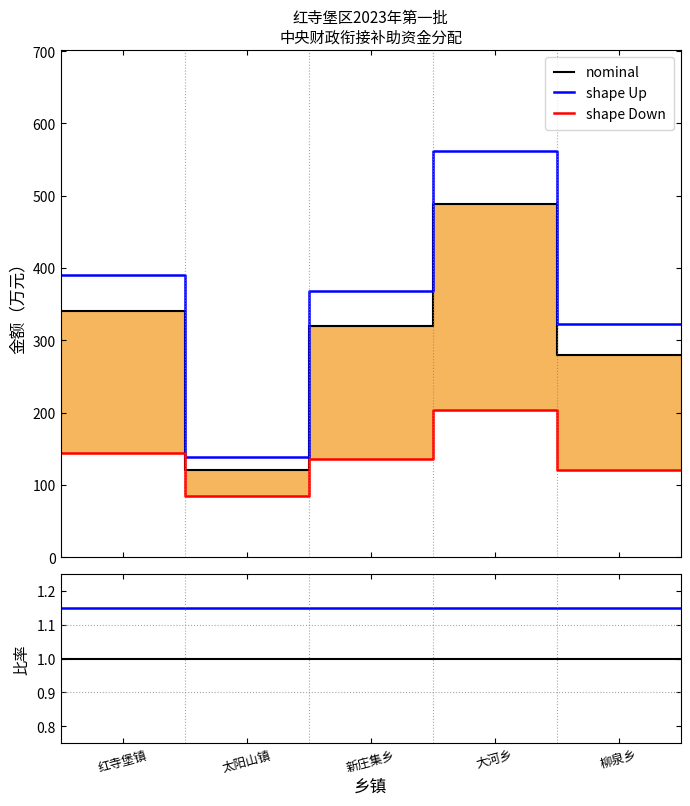

True or false: nominal and shape Up intersect in this chart.

False